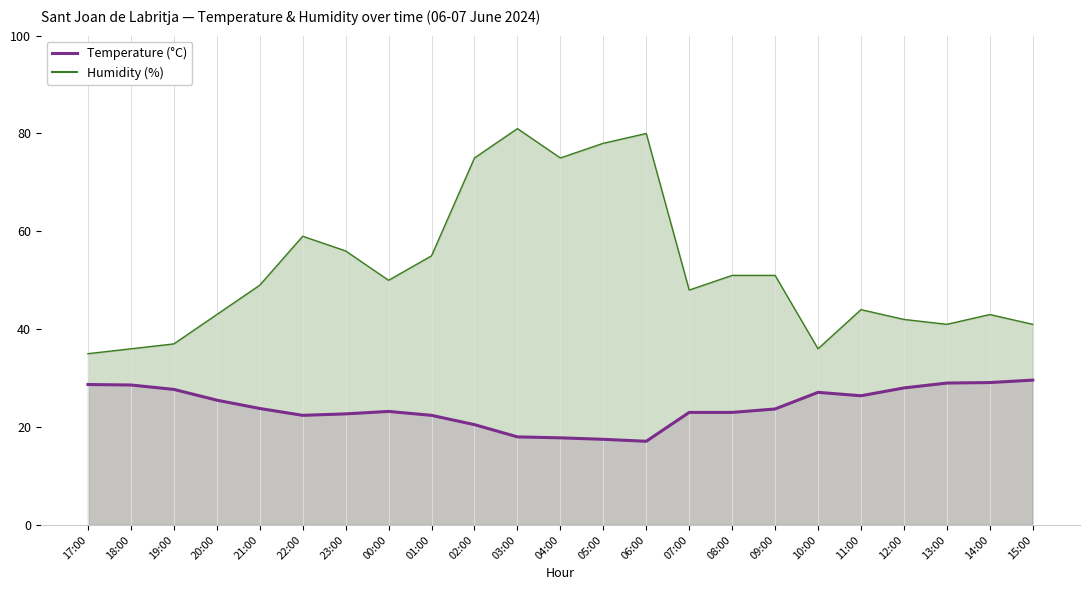

What is the smallest value displayed?

17.1